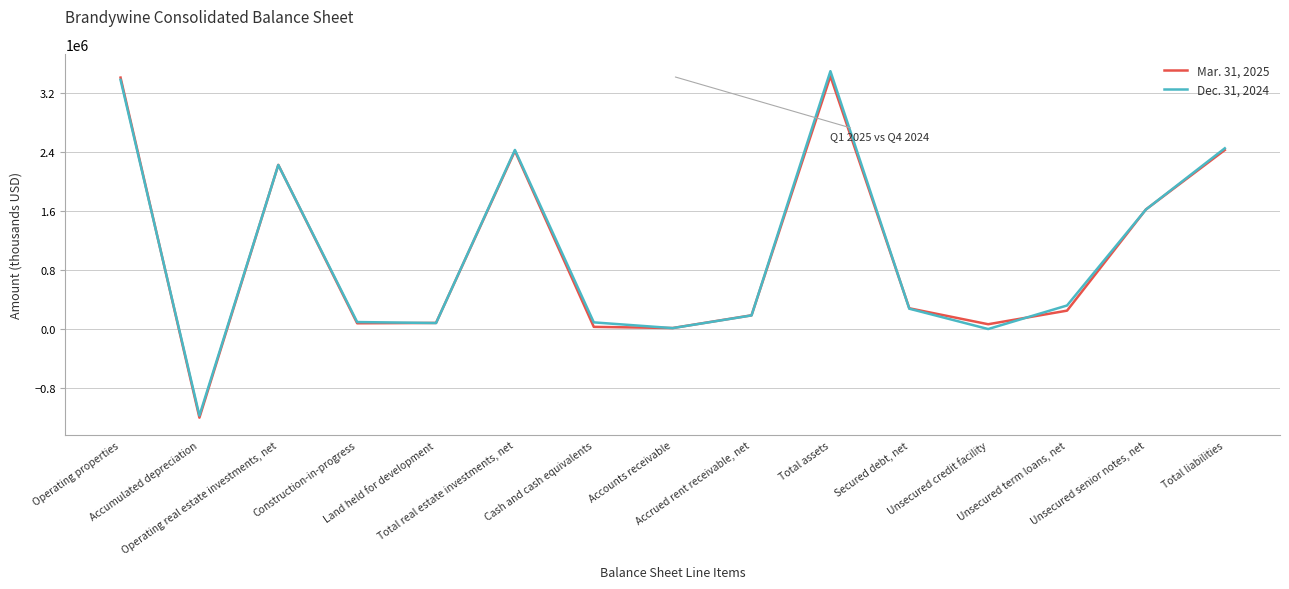

What is the smallest value displayed?

-1200058